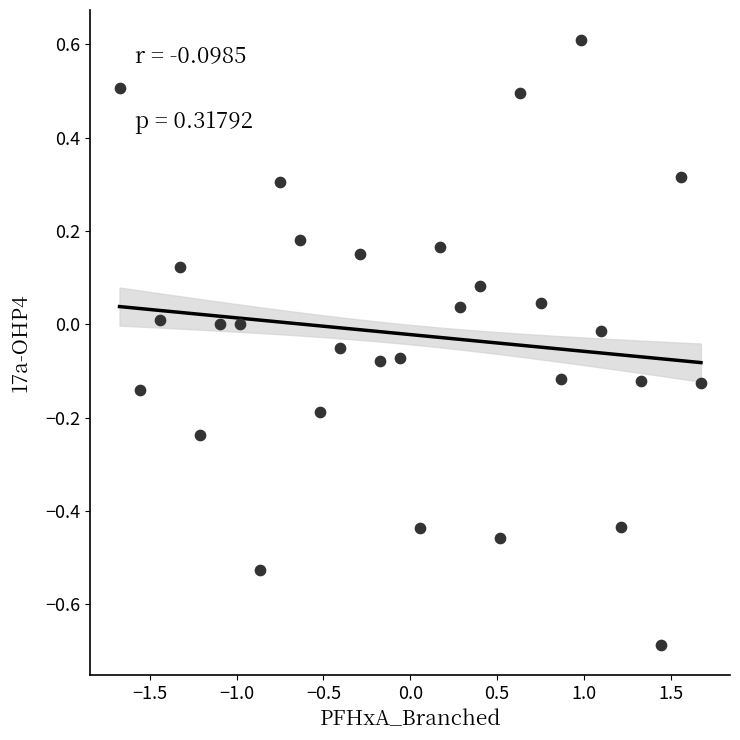

What is the range of X values (max minus min)?

3.4